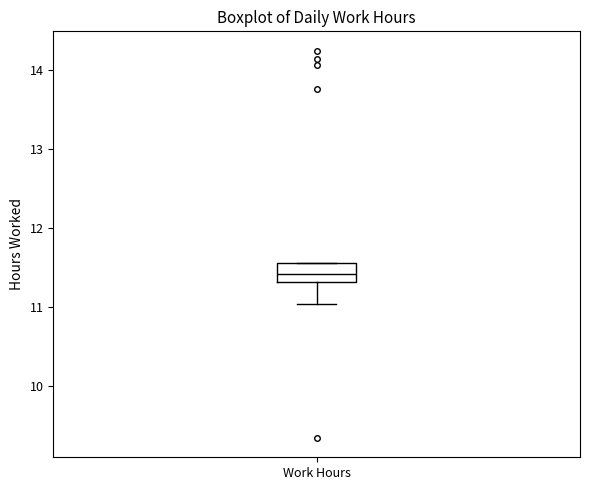

Where does the median line of the box for Work Hours sit on the y-axis? The values are not printed on the chart, so give them approximately, as read against the axis.

11.4